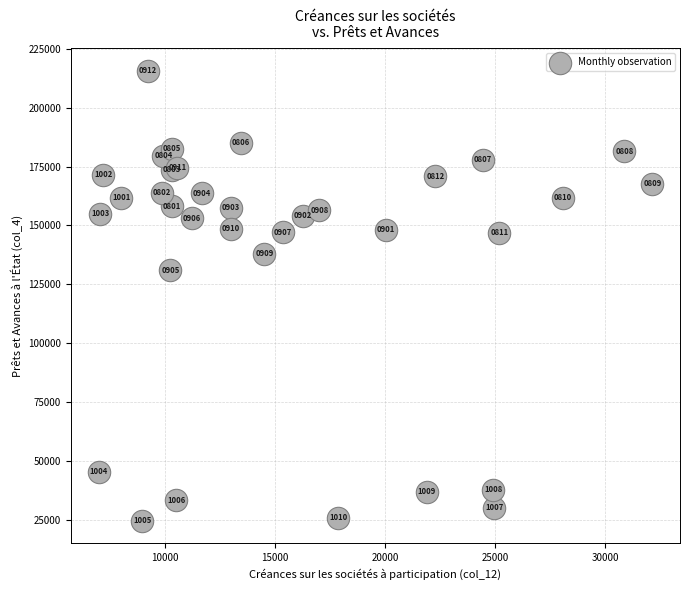

What Y value in the scatter plot is closest to 120144?

131037.2